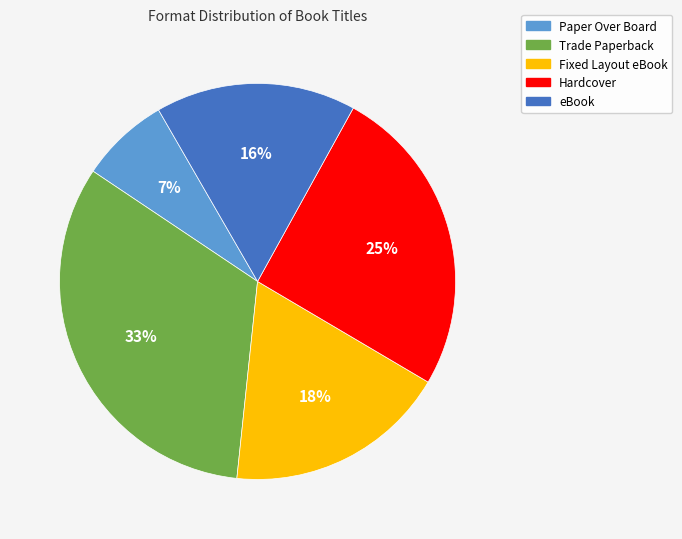

To the nearest percent, what portion does Fixed Layout eBook represent?

18%